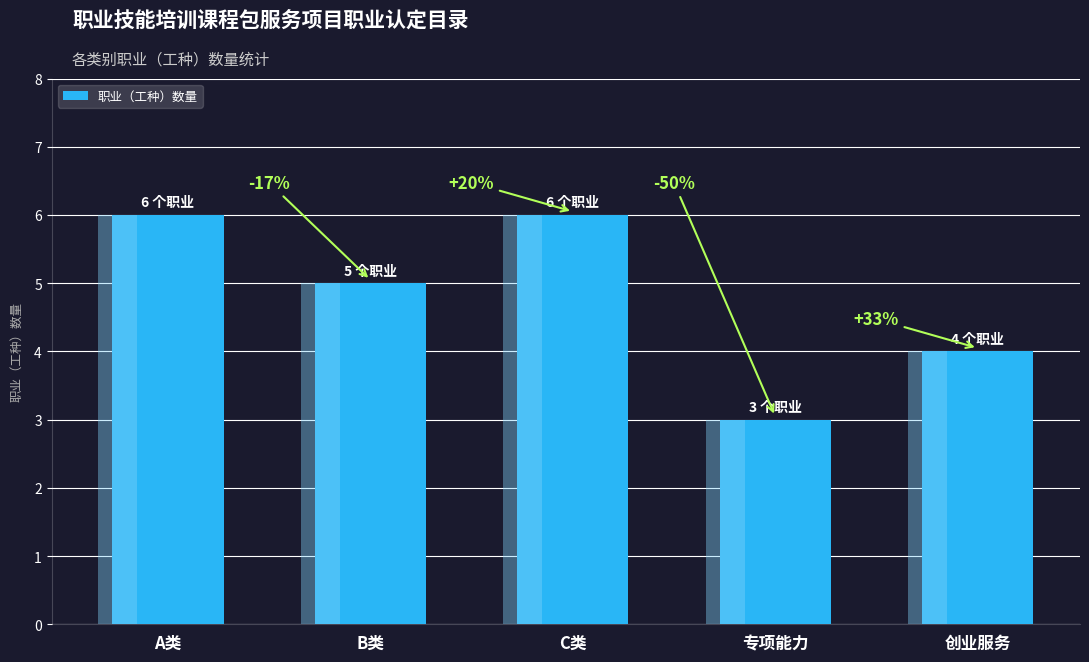

Is it true that the value at C类 is 10?

False